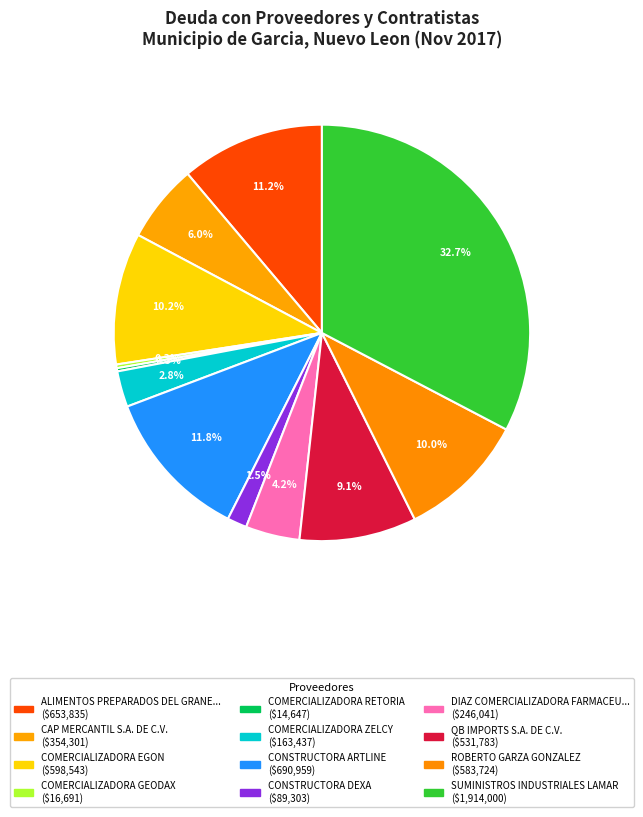

Rank the categories by value from lowest to highest.

COMERCIALIZADORA RETORIA, COMERCIALIZADORA GEODAX, CONSTRUCTORA DEXA, COMERCIALIZADORA ZELCY, DIAZ COMERCIALIZADORA FARMACEUTICA, CAP MERCANTIL S.A. DE C.V., QB IMPORTS S.A. DE C.V., ROBERTO GARZA GONZALEZ, COMERCIALIZADORA EGON, ALIMENTOS PREPARADOS DEL GRANERO, CONSTRUCTORA ARTLINE, SUMINISTROS INDUSTRIALES LAMAR